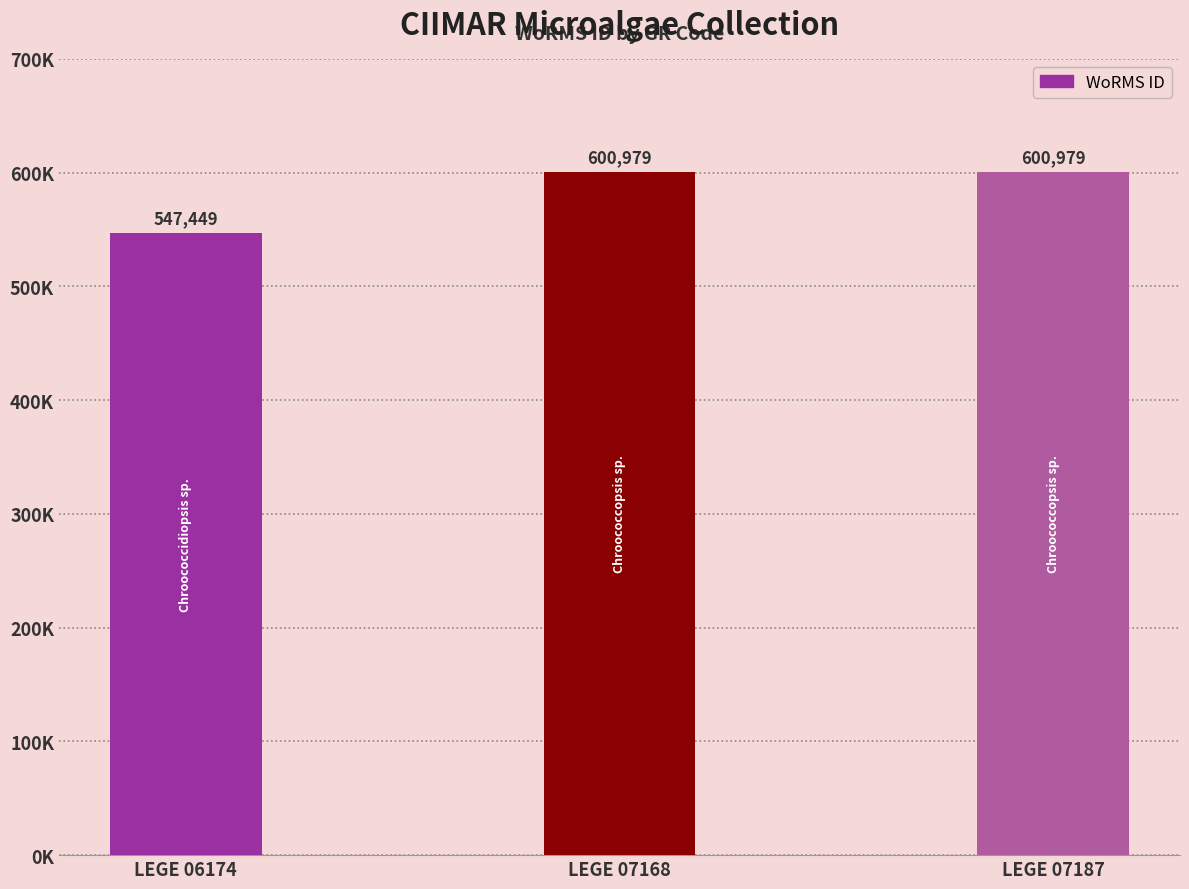

Does the chart contain any negative values?

No